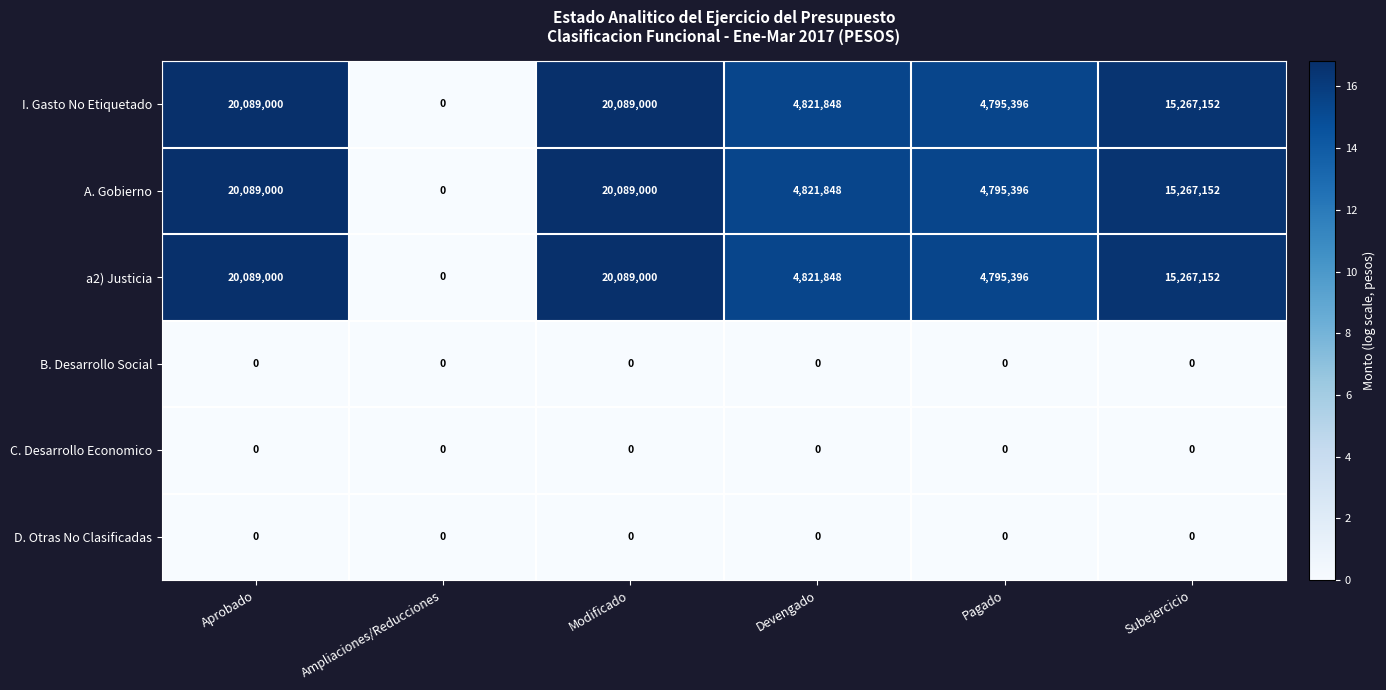

At how many categories does at least one series exceed 8329248?

3